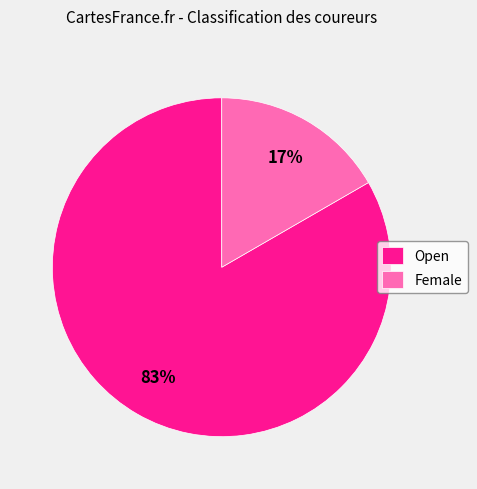

Which slice is the largest?

Open